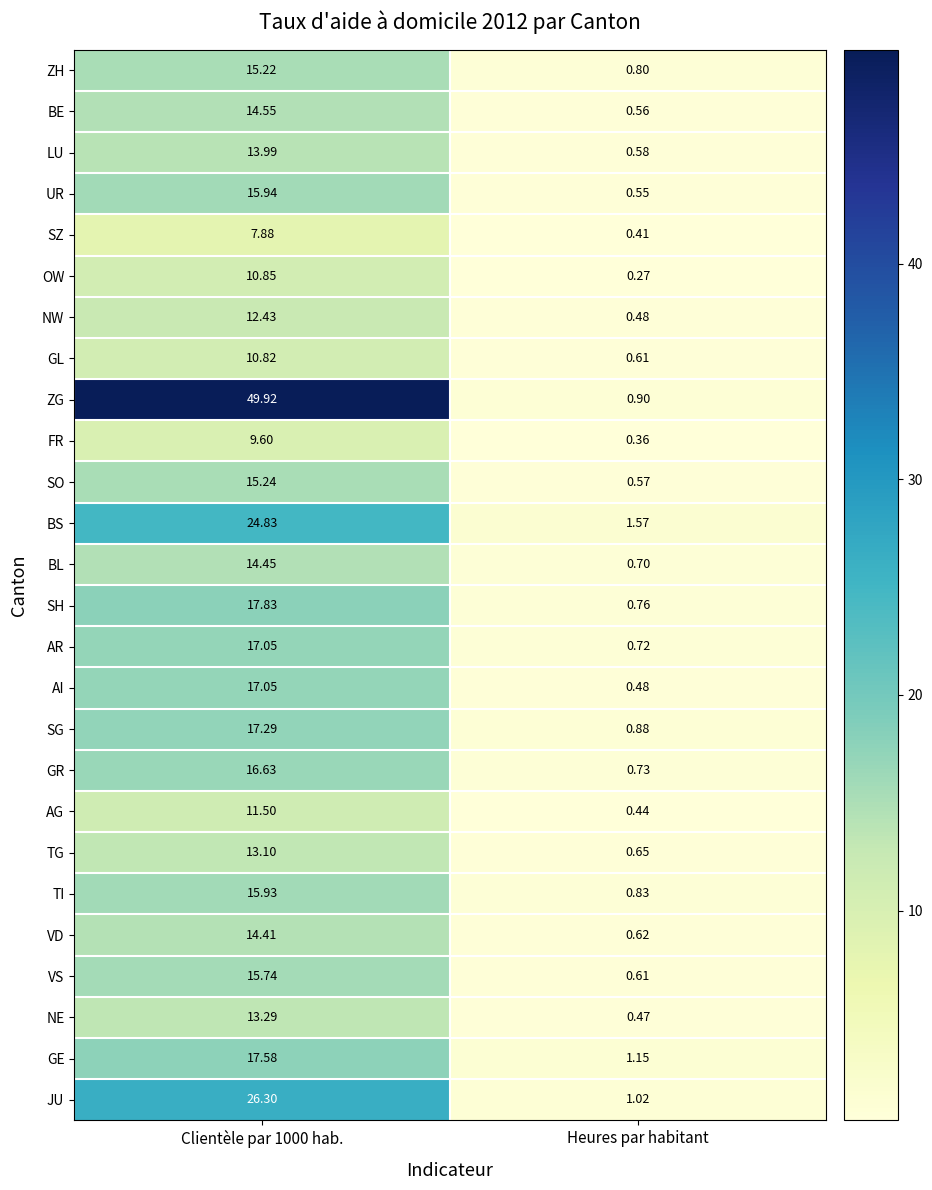

Which series has the largest total across all categories?

ZG